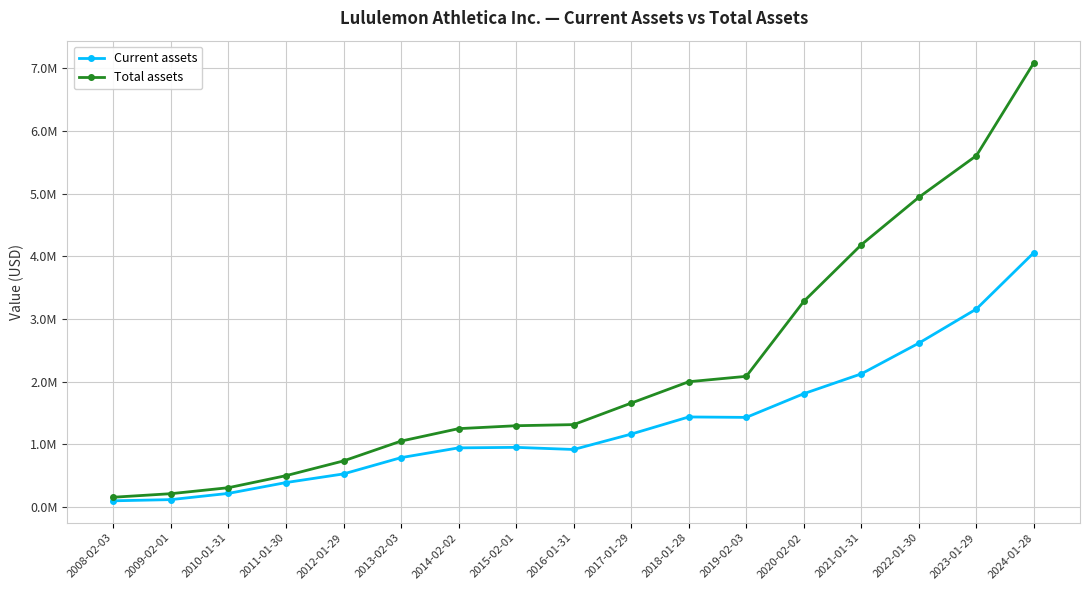

Reading right to left, what are all the values shown in this chart?

Current assets: 4060577	3159453	2614853	2124379	1807938	1429282	1436282	1162737	917039	951012	942839	787053	527093	389279	216410	116988	97906
Total assets: 7091941	5607038	4942478	4185215	3281354	2084711	1998483	1657541	1314077	1296213	1249688	1051078	734634	499302	307258	211636	155092